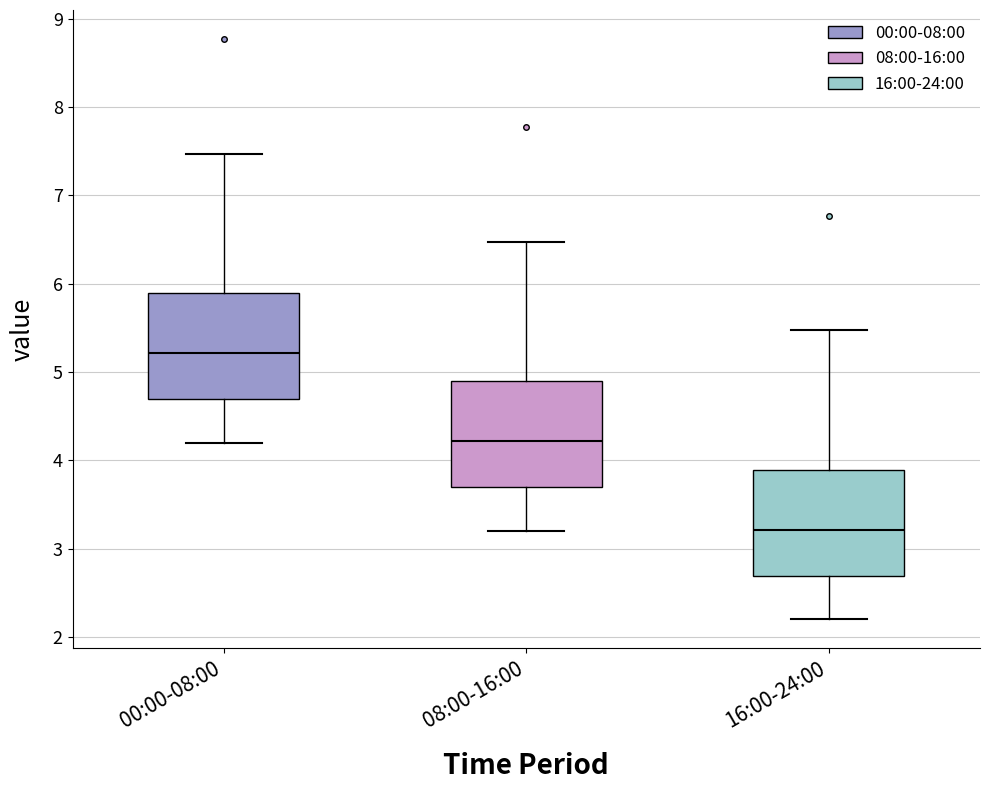

Reading left to right, transcribe this box plot: for each box, give where its median line is, the range the box spans, and where its two whiskers end, as read against the y-axis. The values are not printed on the chart, so give them approximately, as read against the axis.

00:00-08:00: median 5.2, box 4.7 to 5.9, whiskers 4.2 to 7.5
08:00-16:00: median 4.2, box 3.7 to 4.9, whiskers 3.2 to 6.5
16:00-24:00: median 3.2, box 2.7 to 3.9, whiskers 2.2 to 5.5